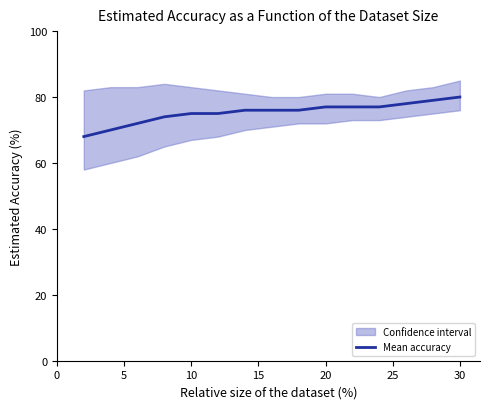

Reading left to right, what are all the values shown in this chart?

68	70	72	74	75	75	76	76	76	77	77	77	78	79	80